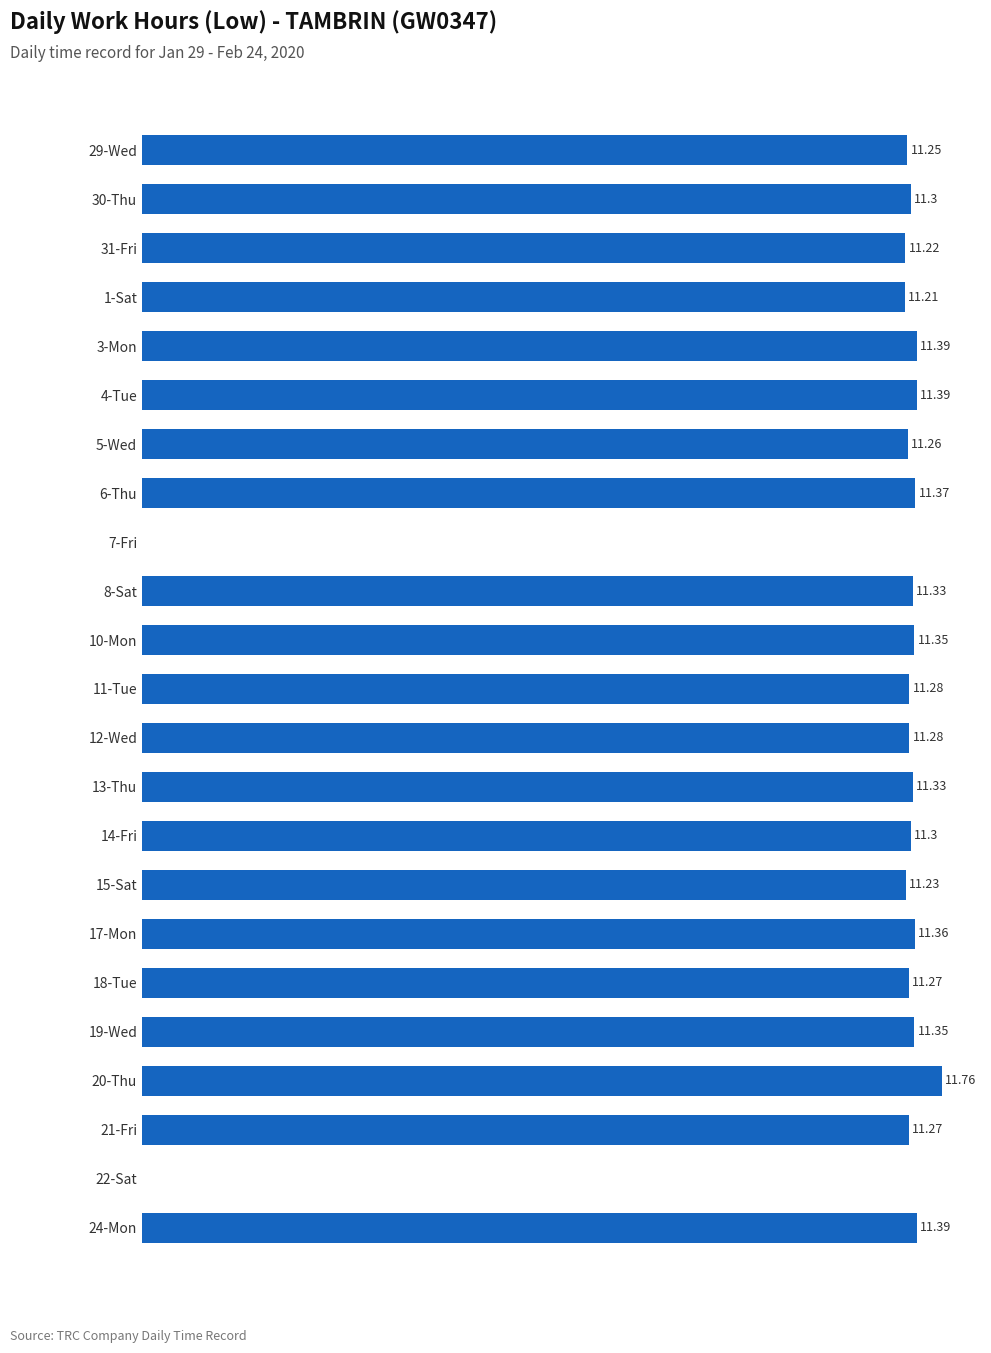

Which has a higher value, 14-Fri or 8-Sat?

8-Sat